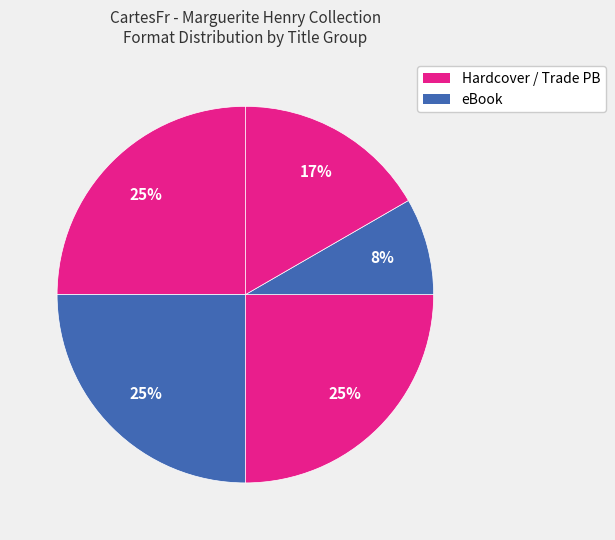

How many segments does this pie chart have?

5